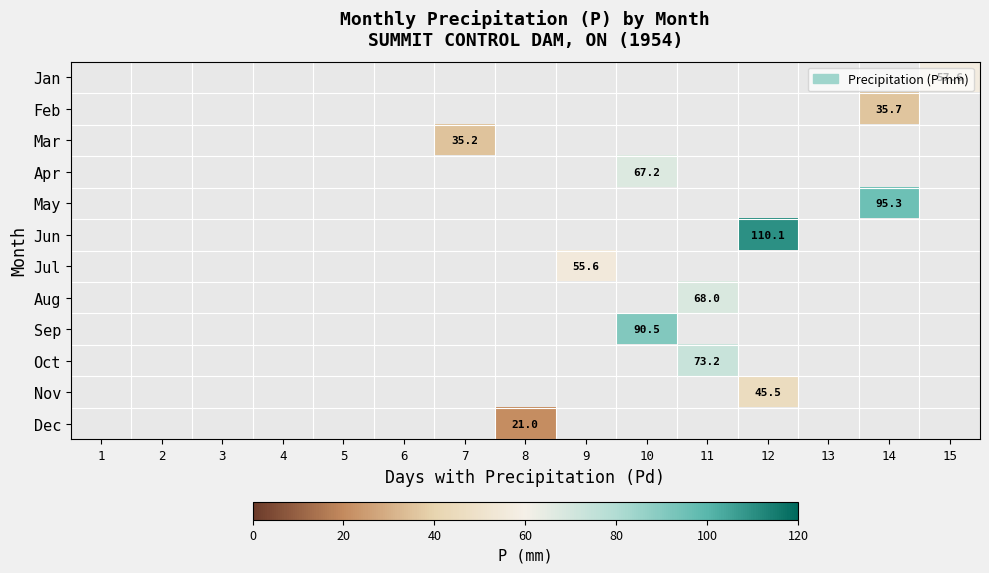

How many values in Dec are above zero?

1